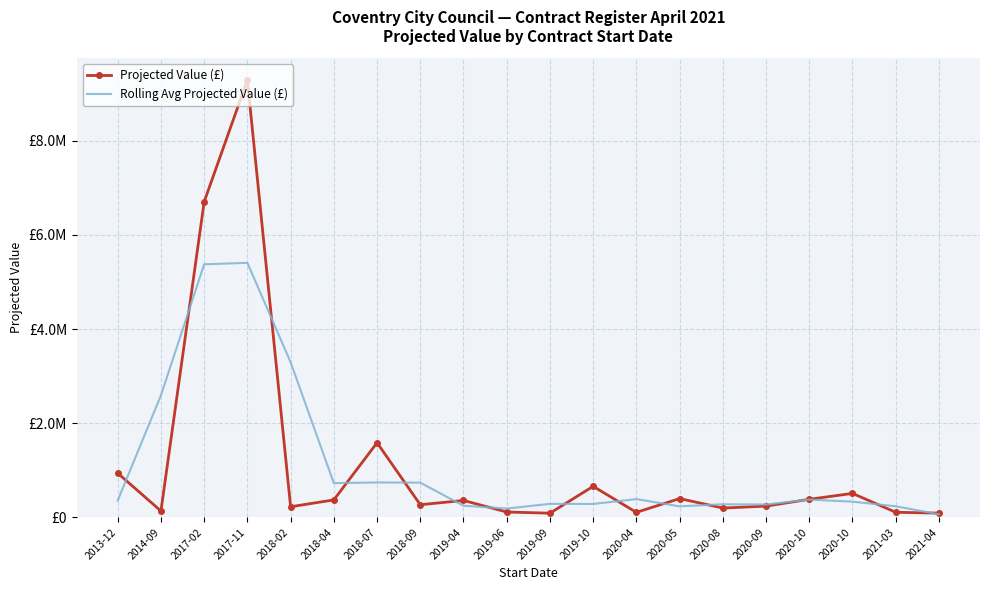

What is the total value across all series at 2020-10?

763333.3